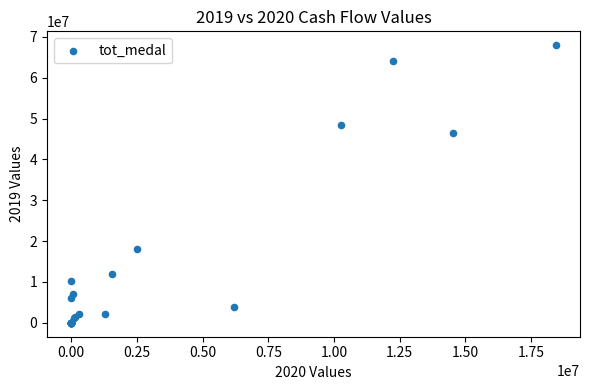

What Y value in the scatter plot is closest to 33982322?

46491779.5